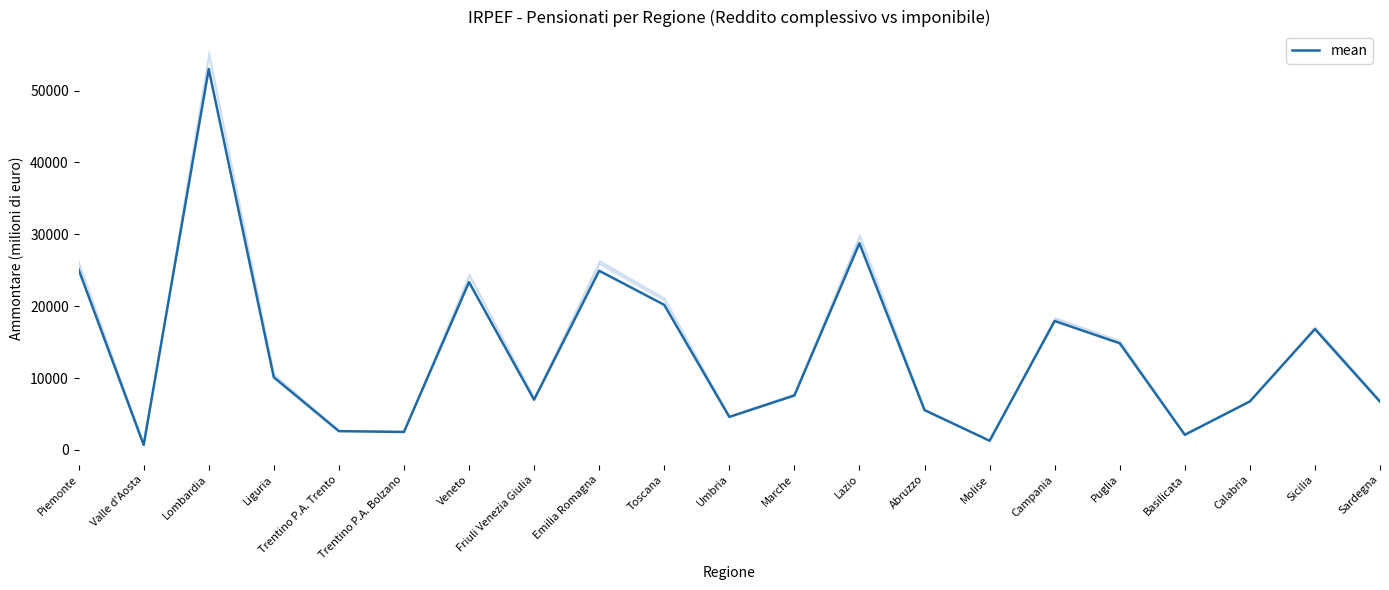

Which has a higher value, Veneto or Lombardia?

Lombardia